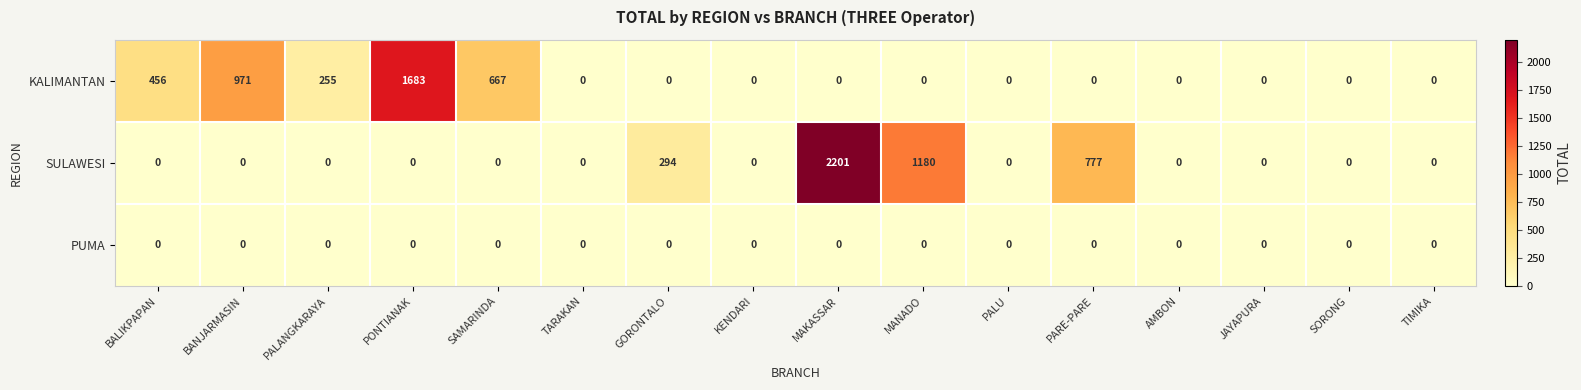

Is it true that KALIMANTAN equals 0 at AMBON?

True